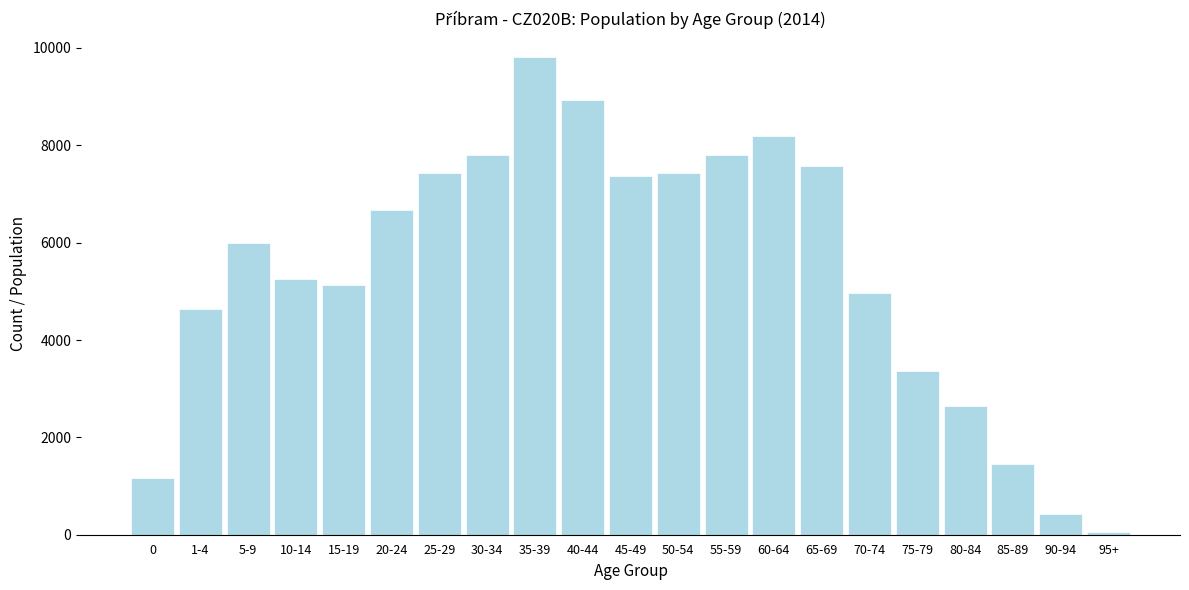

What is the label of the 21st bar from the left?

95+